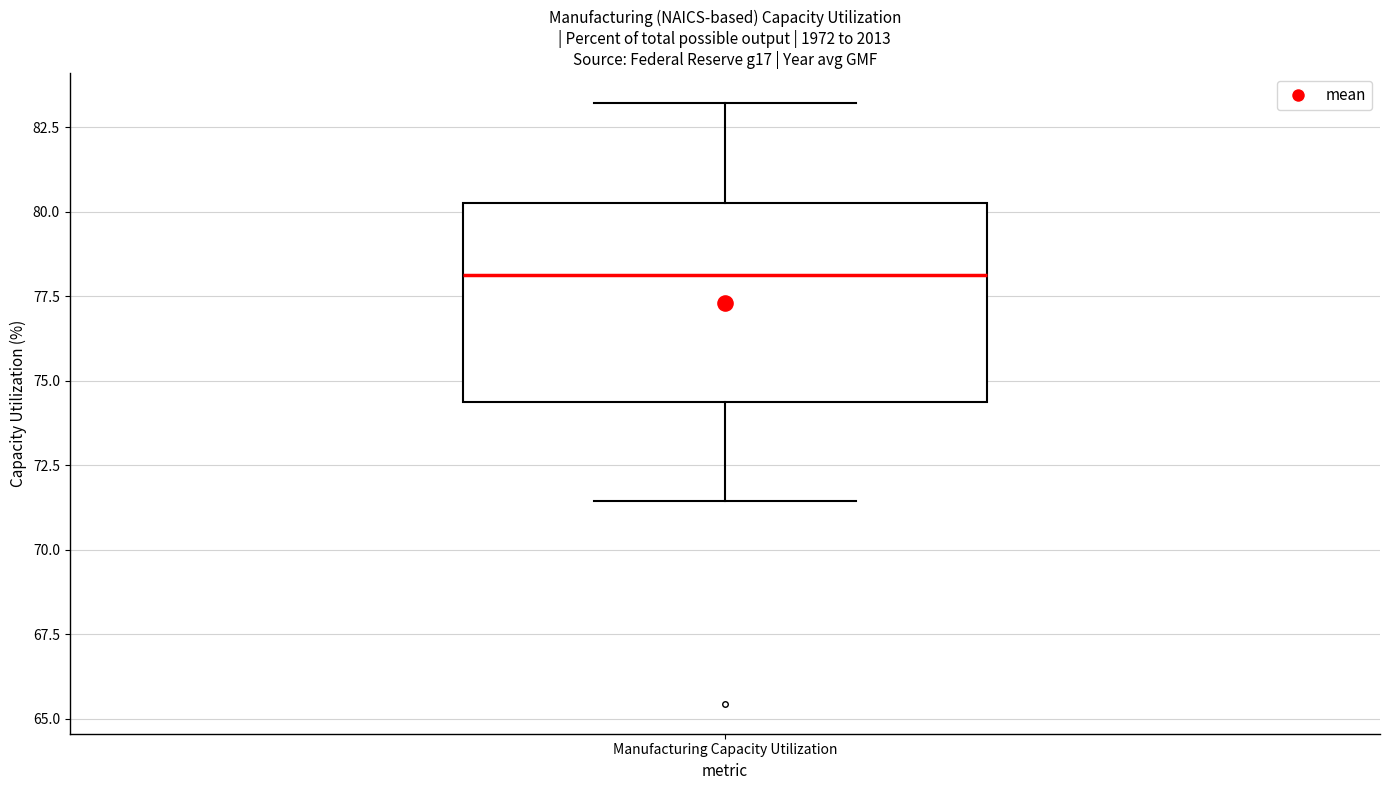

Where is the lower edge of the box for Manufacturing Capacity Utilization on the y-axis? The values are not printed on the chart, so give them approximately, as read against the axis.

74.5